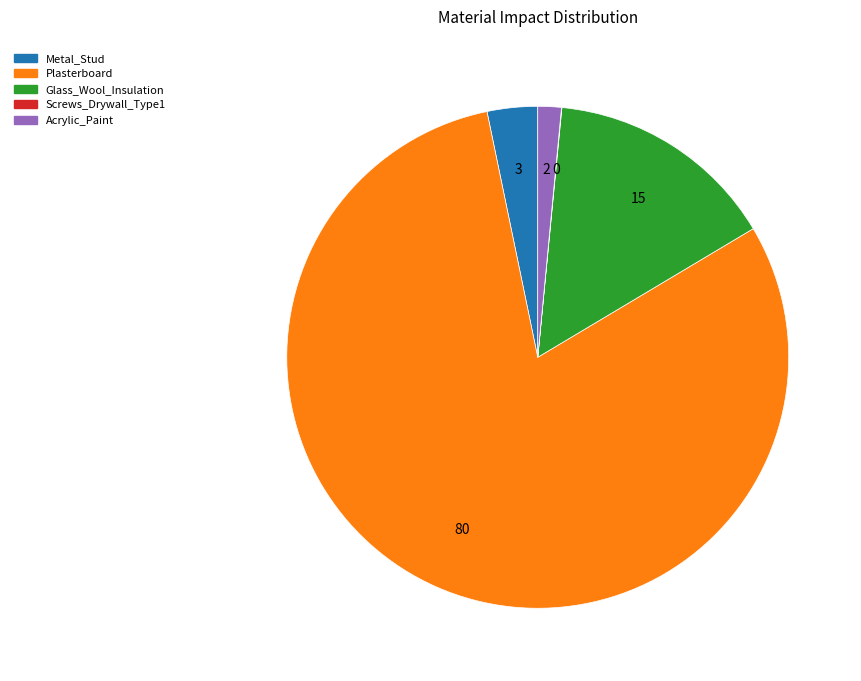

Which category accounts for the majority?

Plasterboard